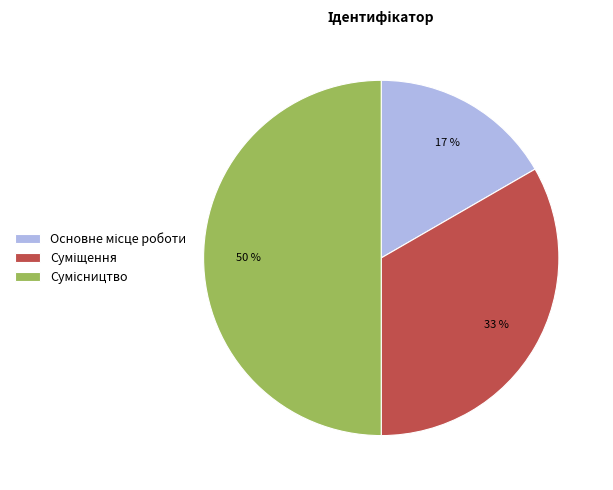

To the nearest percent, what is the average slice percentage?

33%